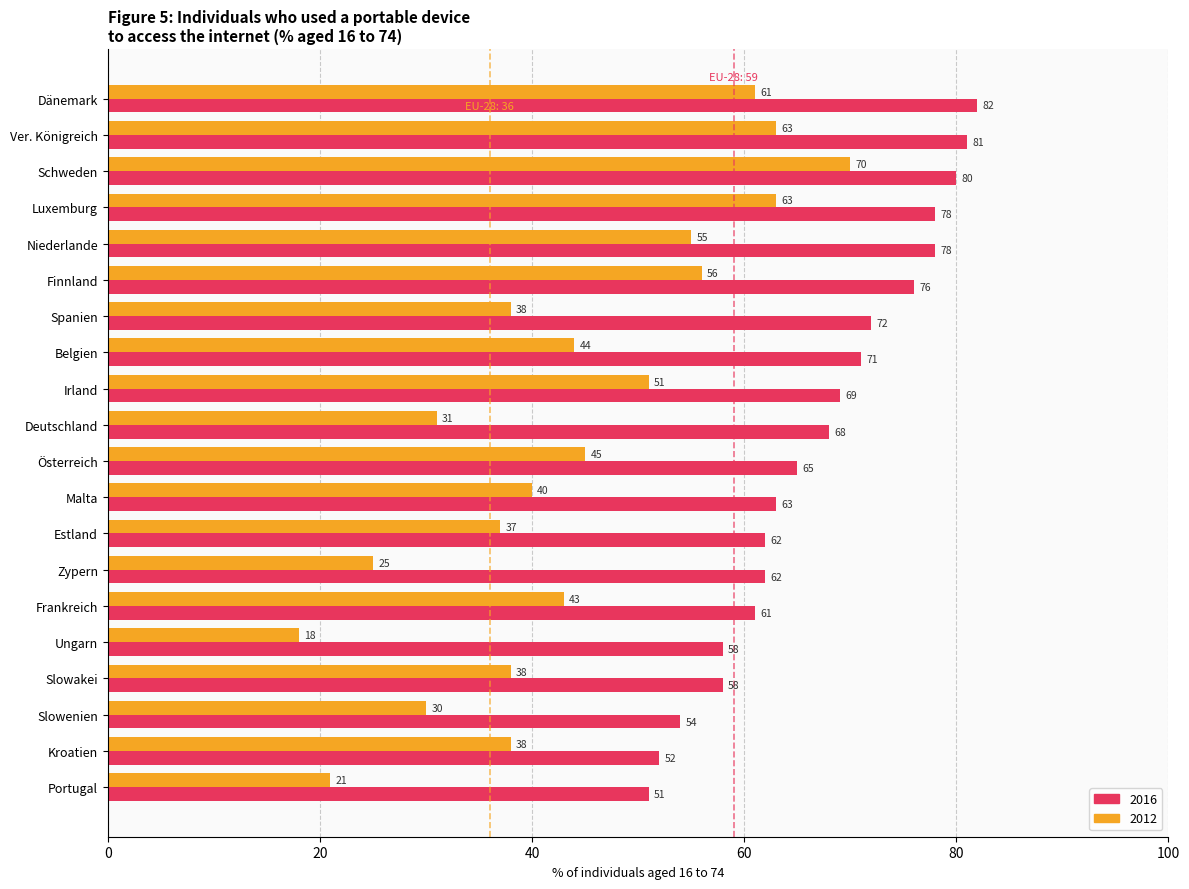

At how many categories does at least one series exceed 79?

3